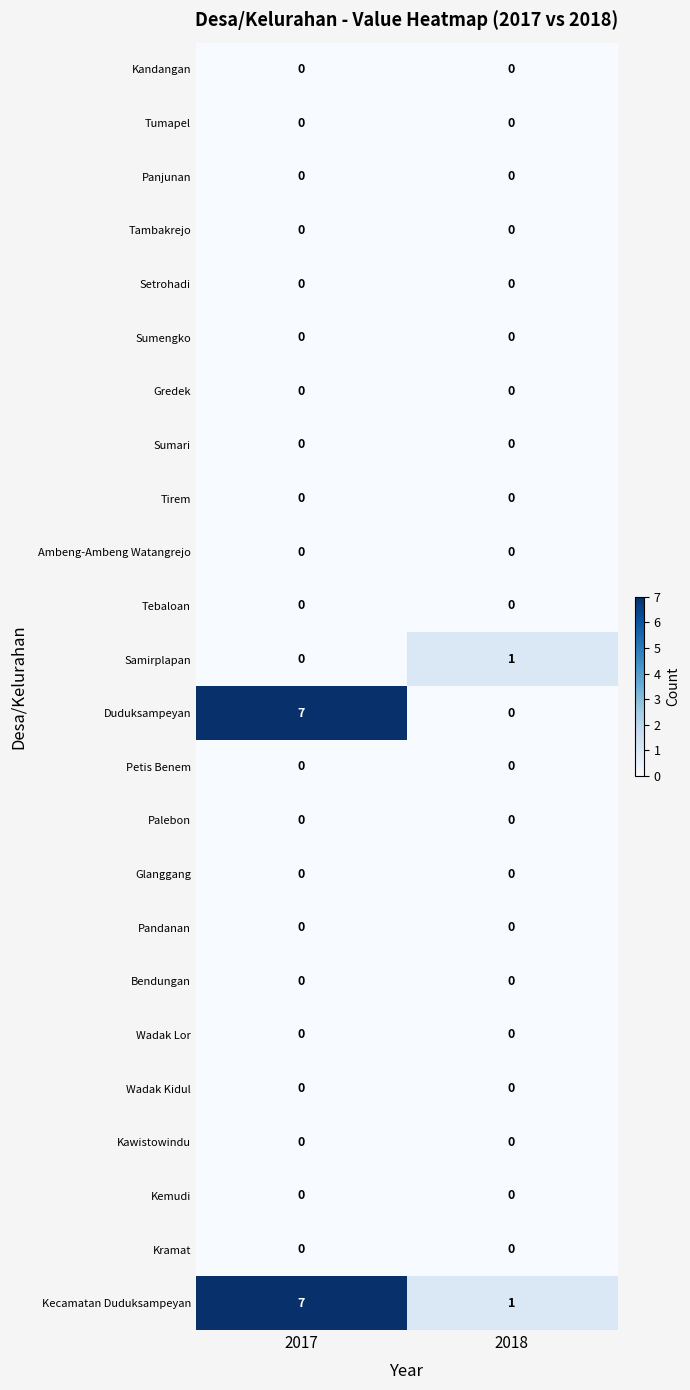

Which series has the widest spread of values?

Duduksampeyan